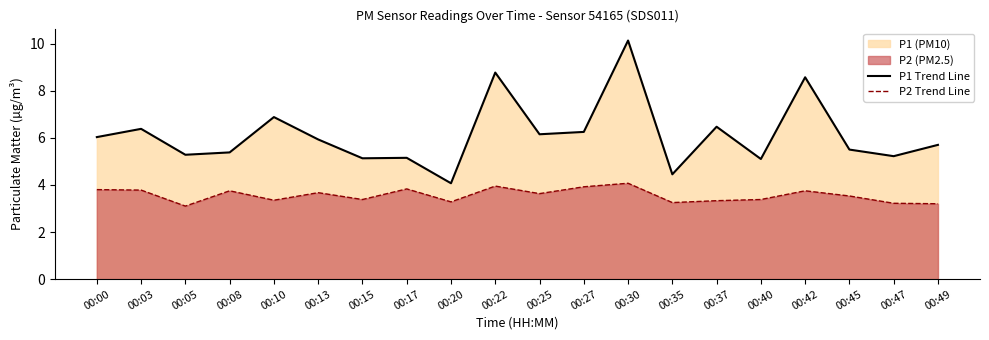

What is the greatest value displayed?

10.1